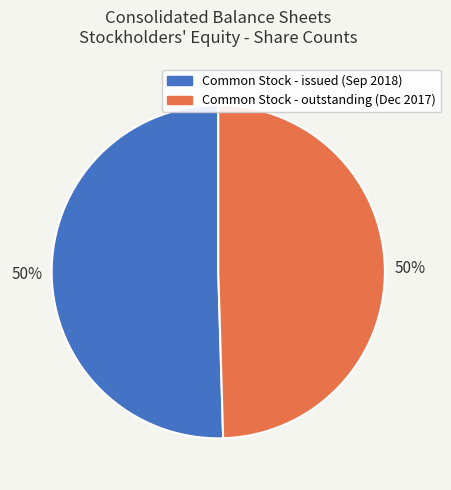

To the nearest percent, what is the average slice percentage?

50%